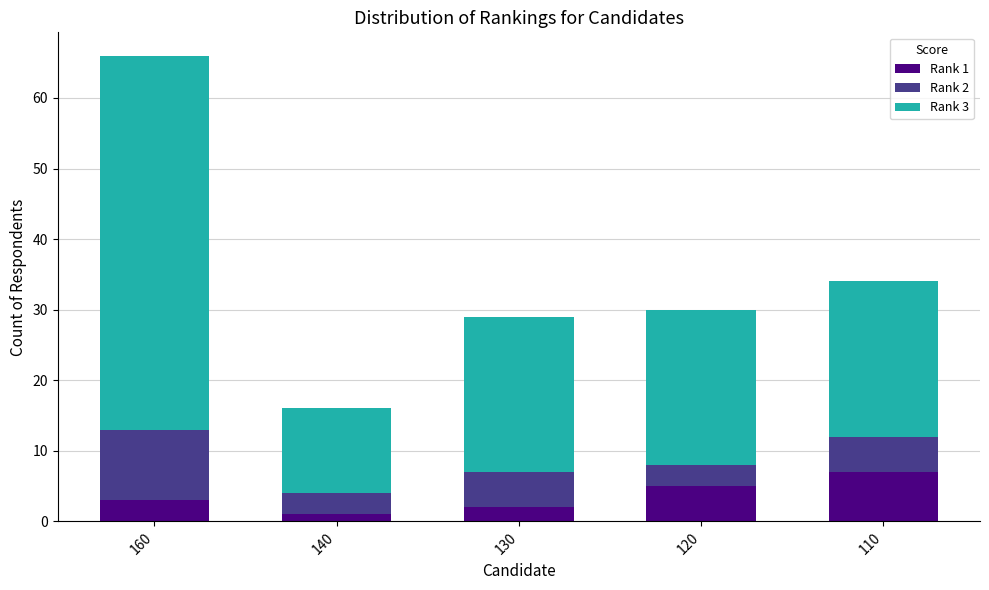

Which category has the highest value in the Rank 1 series?

110